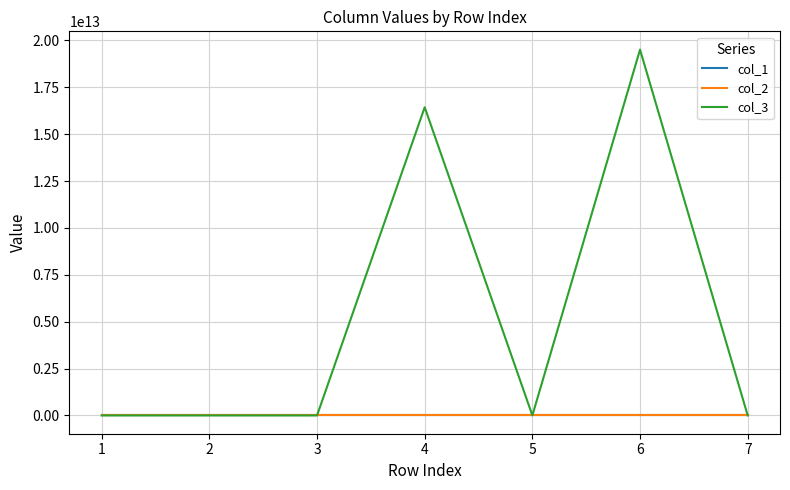

What are all the series names shown in the legend?

col_1, col_2, col_3